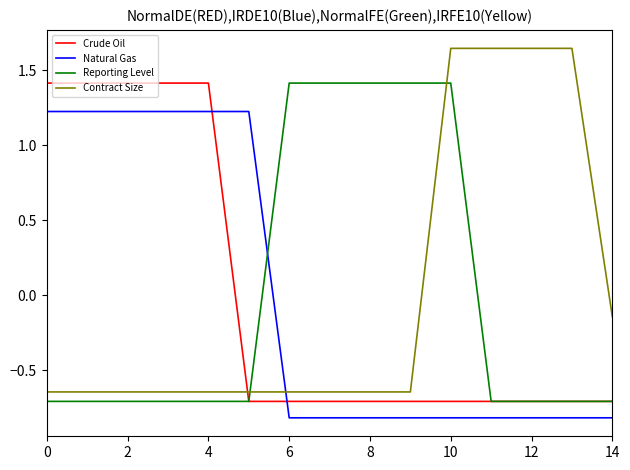

What is the highest value of the Crude Oil series?

1.4